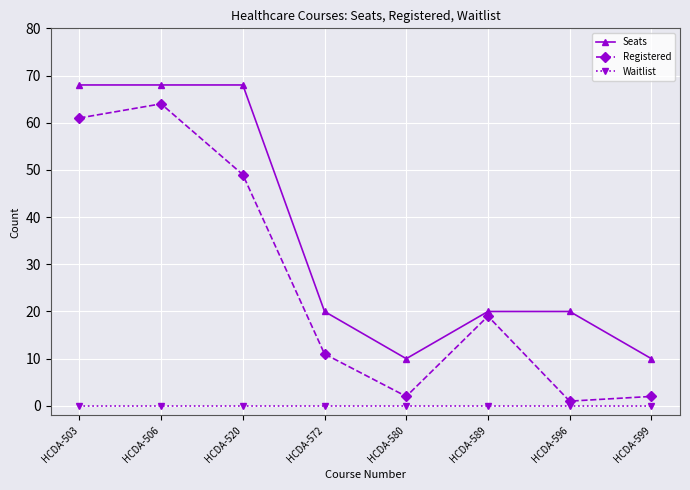

The value of Seats at HCDA-503 is 105. True or false?

False